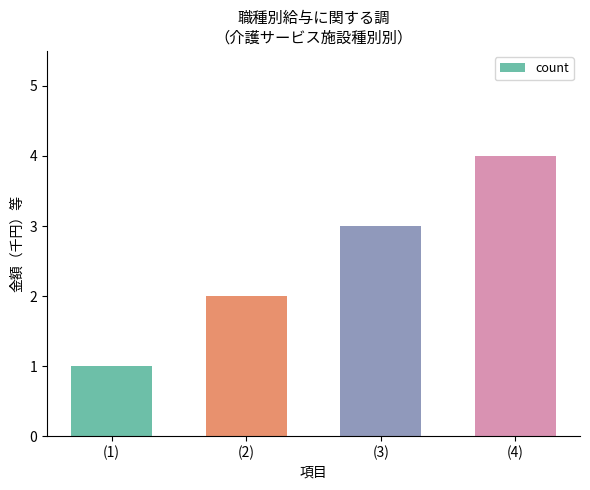

Which has a higher value, (1) or (2)?

(2)